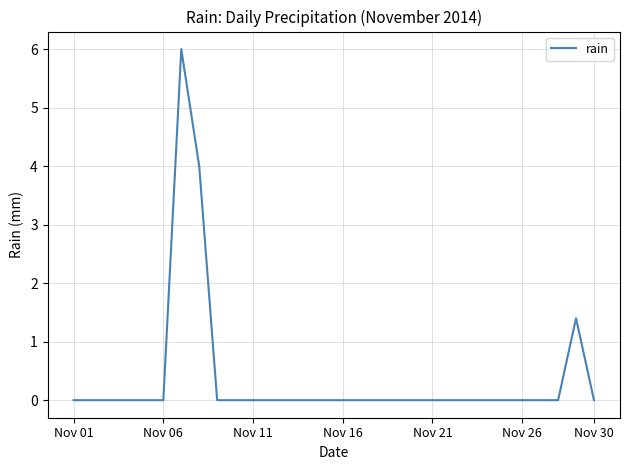

What is the difference between the maximum and minimum values?

6.0